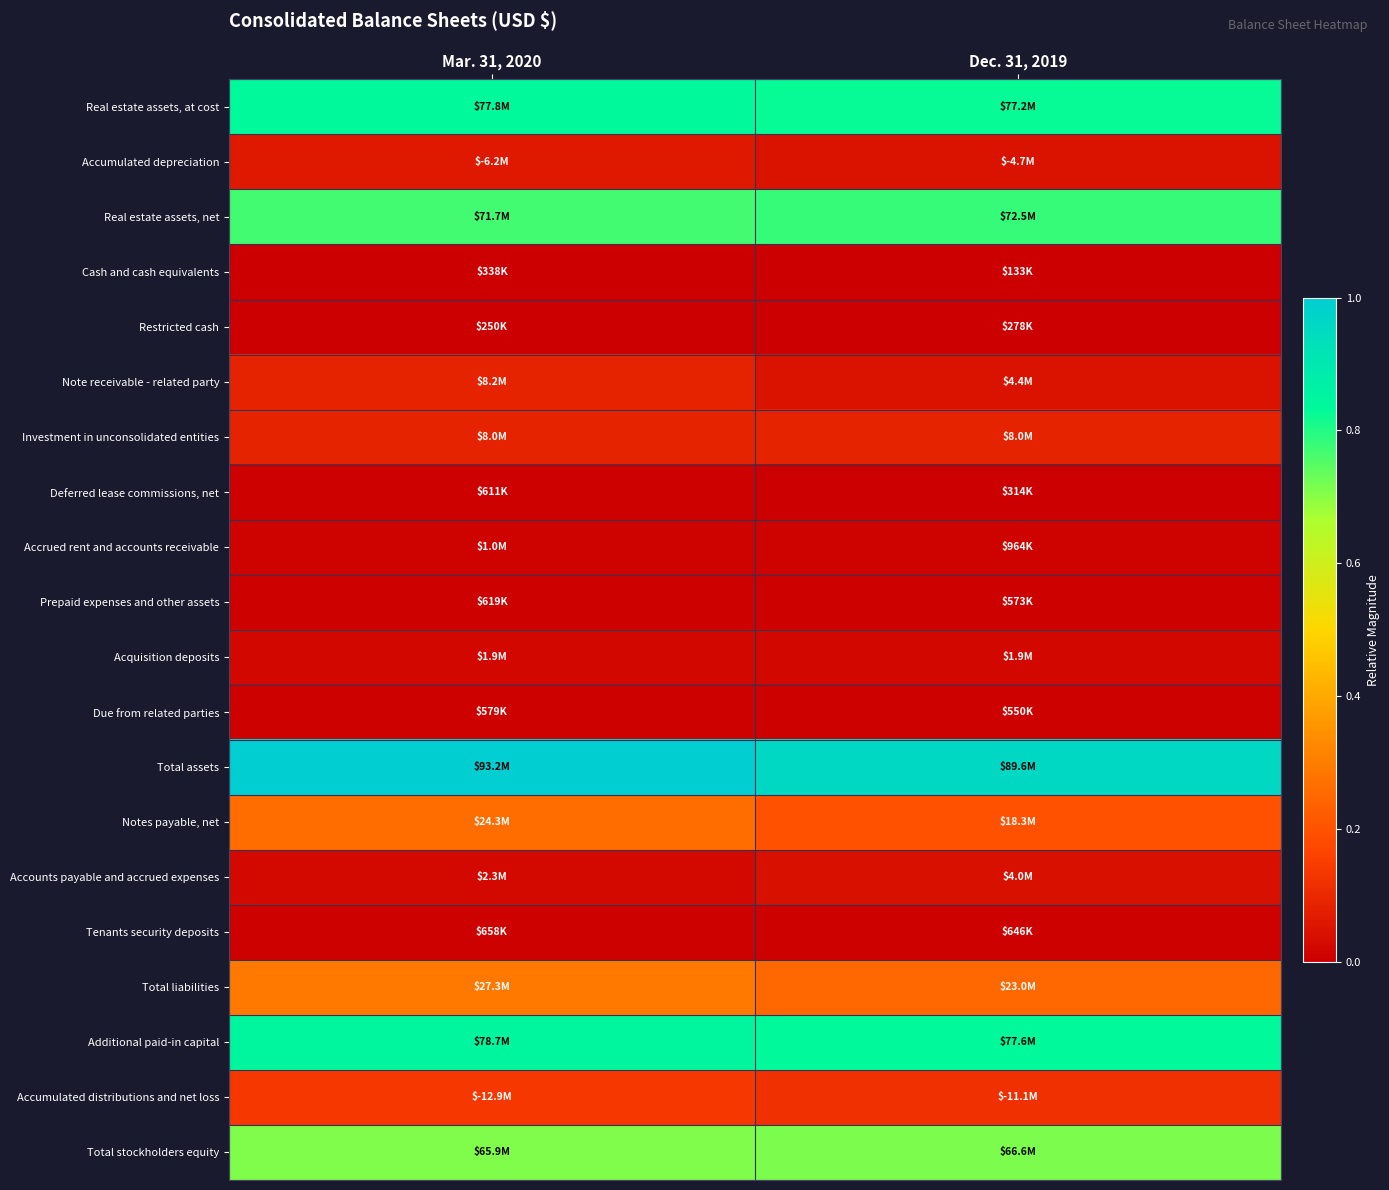

Reading right to left, transcribe all the data shown in this chart.

Real estate assets, at cost: Dec. 31, 2019=0.8	Mar. 31, 2020=0.8
Accumulated depreciation: Dec. 31, 2019=0.1	Mar. 31, 2020=0.1
Real estate assets, net: Dec. 31, 2019=0.8	Mar. 31, 2020=0.8
Cash and cash equivalents: Dec. 31, 2019=0.0	Mar. 31, 2020=0.0
Restricted cash: Dec. 31, 2019=0.0	Mar. 31, 2020=0.0
Note receivable - related party: Dec. 31, 2019=0.0	Mar. 31, 2020=0.1
Investment in unconsolidated entities: Dec. 31, 2019=0.1	Mar. 31, 2020=0.1
Deferred lease commissions, net: Dec. 31, 2019=0.0	Mar. 31, 2020=0.0
Accrued rent and accounts receivable: Dec. 31, 2019=0.0	Mar. 31, 2020=0.0
Prepaid expenses and other assets: Dec. 31, 2019=0.0	Mar. 31, 2020=0.0
Acquisition deposits: Dec. 31, 2019=0.0	Mar. 31, 2020=0.0
Due from related parties: Dec. 31, 2019=0.0	Mar. 31, 2020=0.0
Total assets: Dec. 31, 2019=1.0	Mar. 31, 2020=1.0
Notes payable, net: Dec. 31, 2019=0.2	Mar. 31, 2020=0.3
Accounts payable and accrued expenses: Dec. 31, 2019=0.0	Mar. 31, 2020=0.0
Tenants security deposits: Dec. 31, 2019=0.0	Mar. 31, 2020=0.0
Total liabilities: Dec. 31, 2019=0.2	Mar. 31, 2020=0.3
Additional paid-in capital: Dec. 31, 2019=0.8	Mar. 31, 2020=0.8
Accumulated distributions and net loss: Dec. 31, 2019=0.1	Mar. 31, 2020=0.1
Total stockholders equity: Dec. 31, 2019=0.7	Mar. 31, 2020=0.7